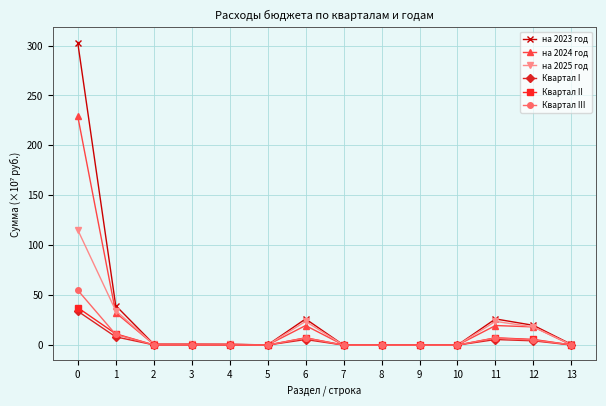

Is it true that Квартал III equals 11.7 at 0?

False